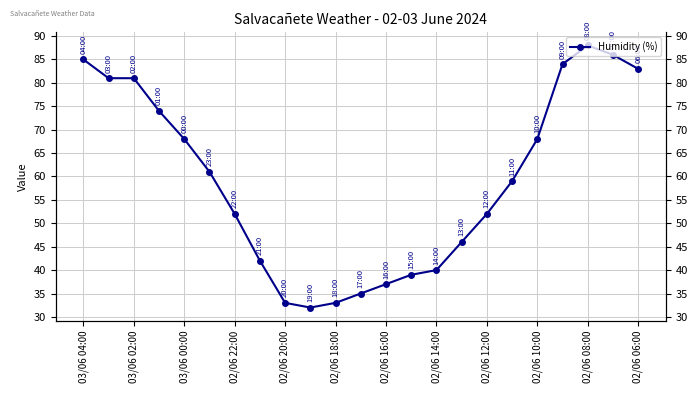

How many distinct data groups are displayed?

1